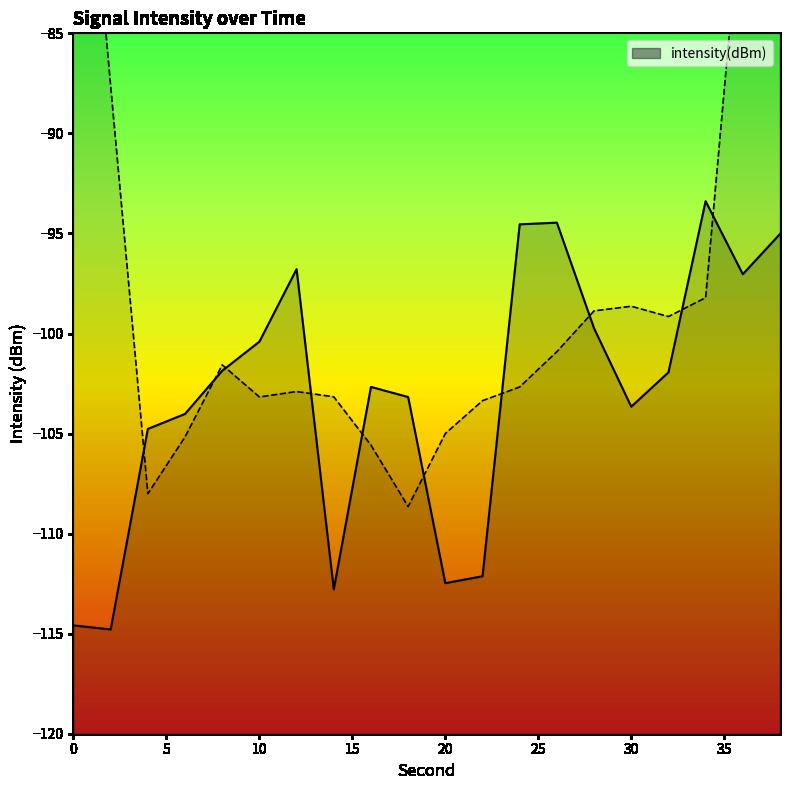

Is it true that the value at 4 is -104.8?

True